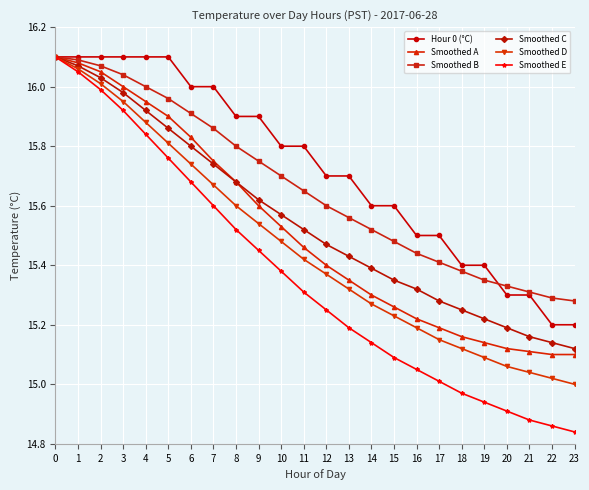

The Smoothed D series shows 6.6 at 18. True or false?

False